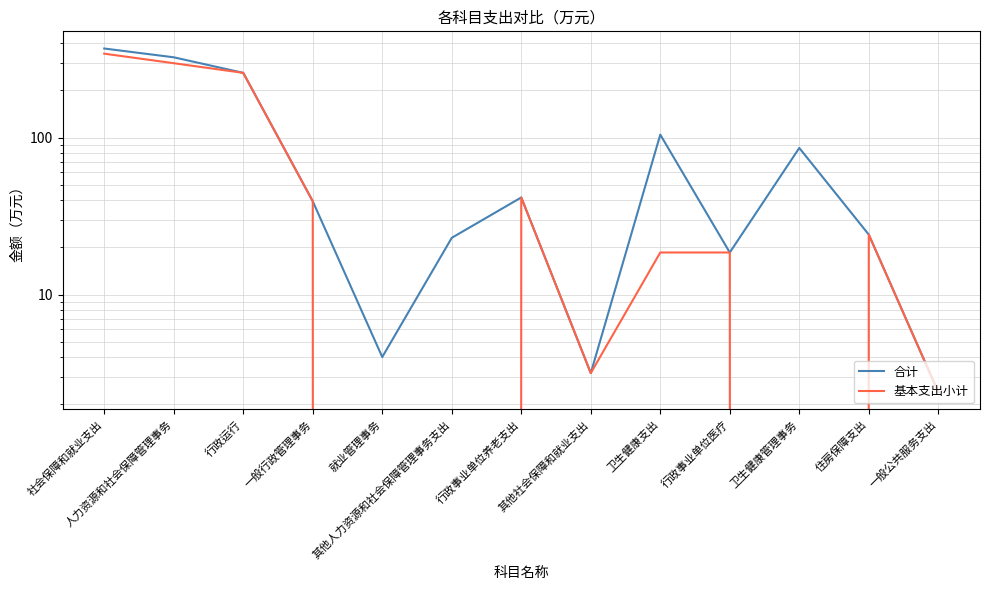

What is the sum of all 基本支出小计 values?

1047.8